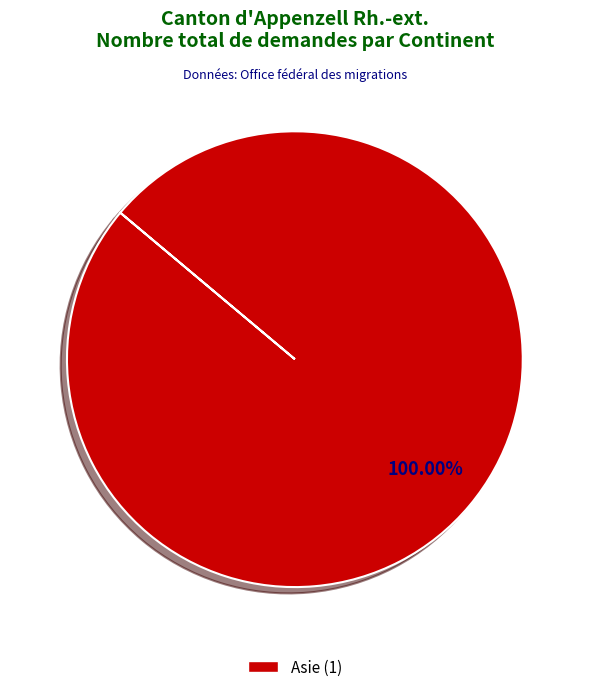

Is there a majority slice in this chart?

Yes